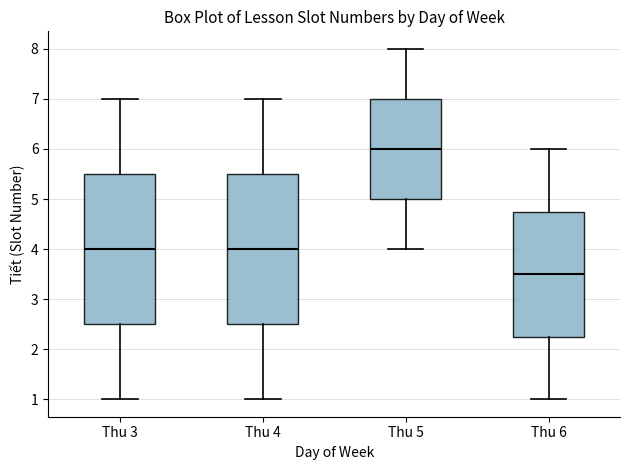

Reading left to right, read every box against the y-axis: the position of its median line, the range the box covers, and the ends of its whiskers. The values are not printed on the chart, so give them approximately, as read against the axis.

Thu 3: median 4.0, box 2.5 to 5.5, whiskers 1.0 to 7.0
Thu 4: median 4.0, box 2.5 to 5.5, whiskers 1.0 to 7.0
Thu 5: median 6.0, box 5.0 to 7.0, whiskers 4.0 to 8.0
Thu 6: median 3.5, box 2.3 to 4.8, whiskers 1.0 to 6.0